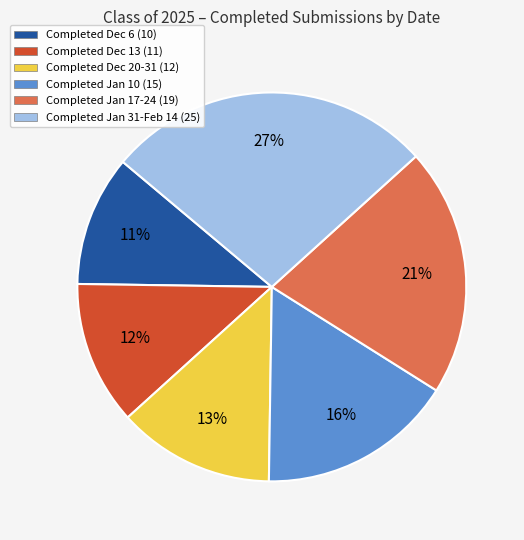

Combined, do Completed Dec 6 (10) and Completed Dec 20-31 (12) account for over 50%?

No